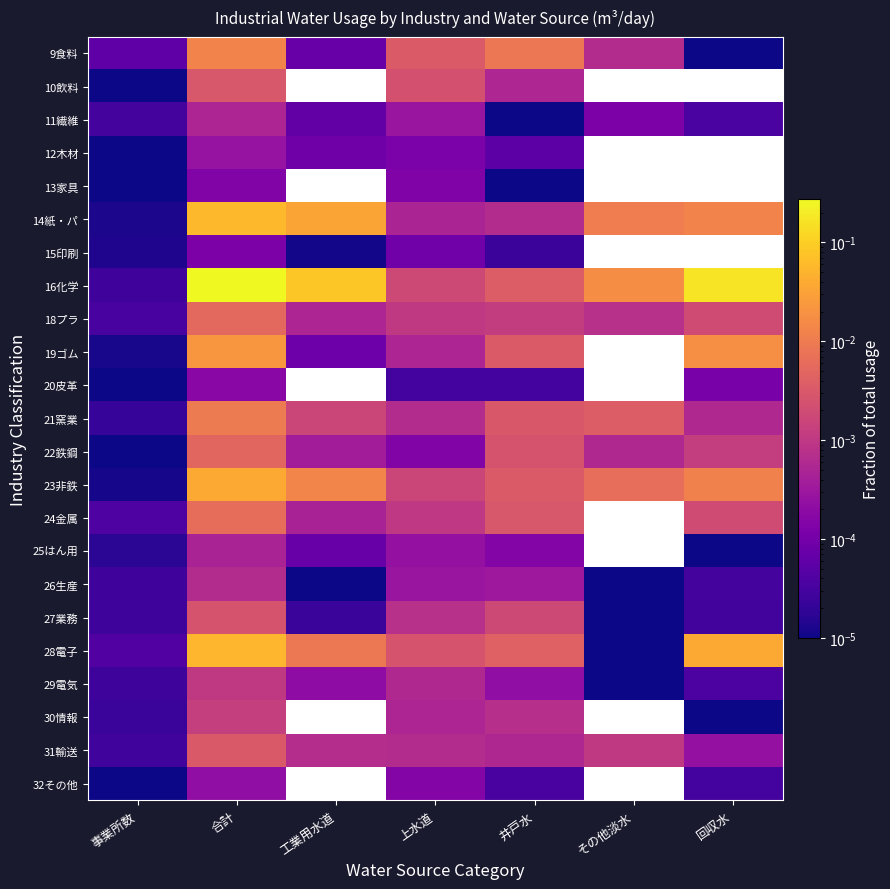

Between 合計 and その他淡水, which series saw the biggest shift?

16化学